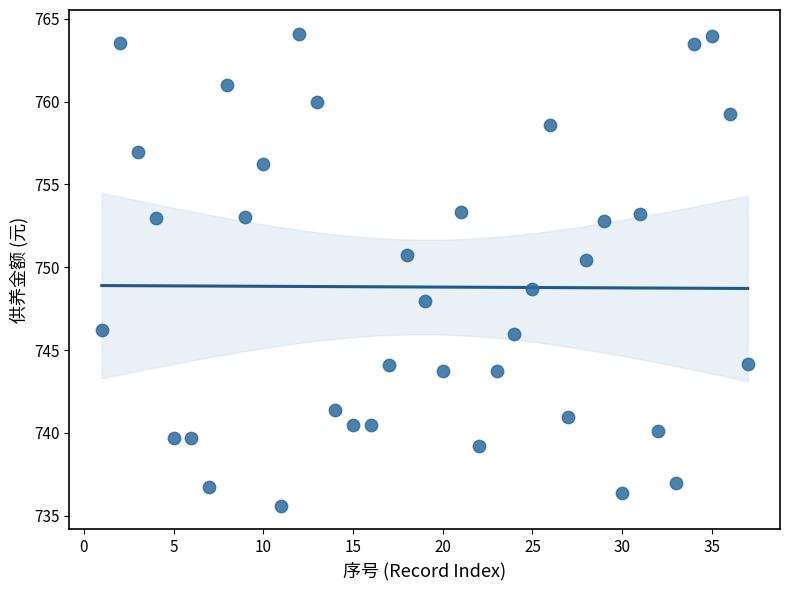

What Y value in the scatter plot is closest to 749?

748.7